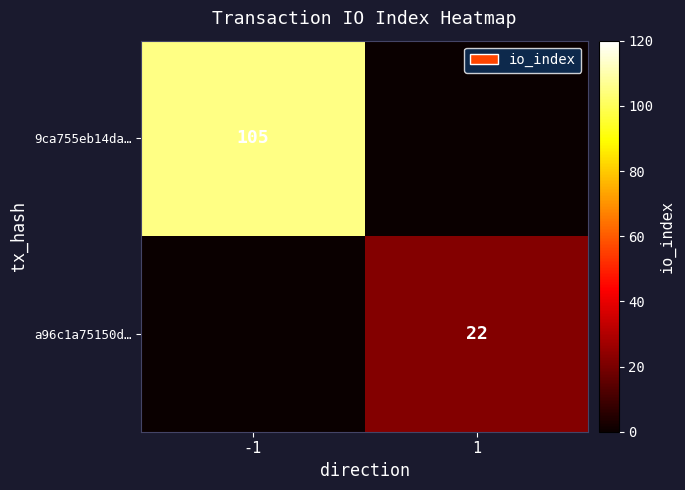

The 9ca755eb14da… series shows 105 at -1. True or false?

True